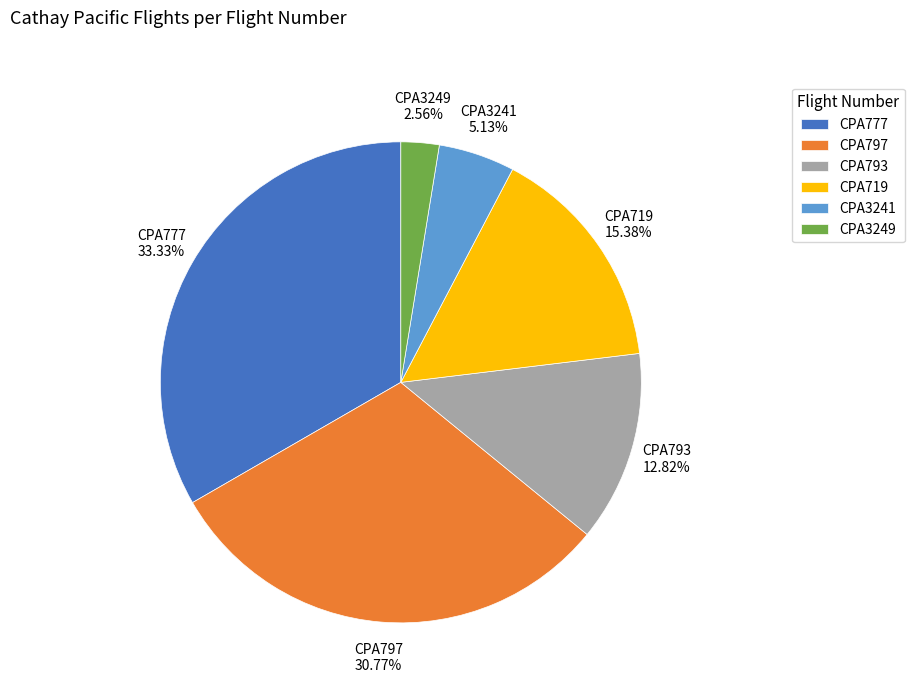

How many slices are in this pie chart?

6